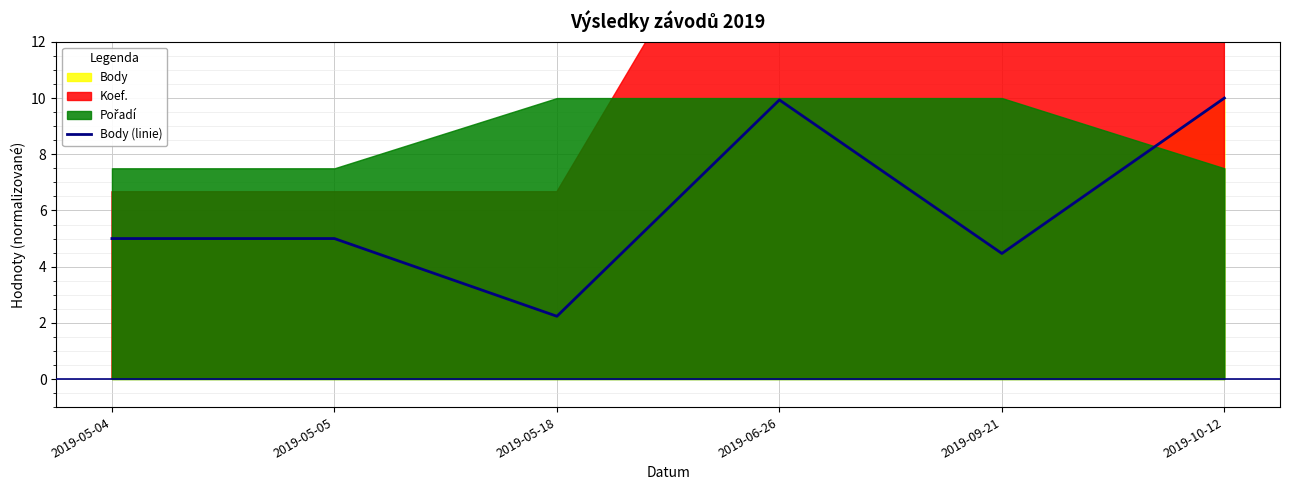

At which label does Body (linie) reach its minimum?

2019-05-18